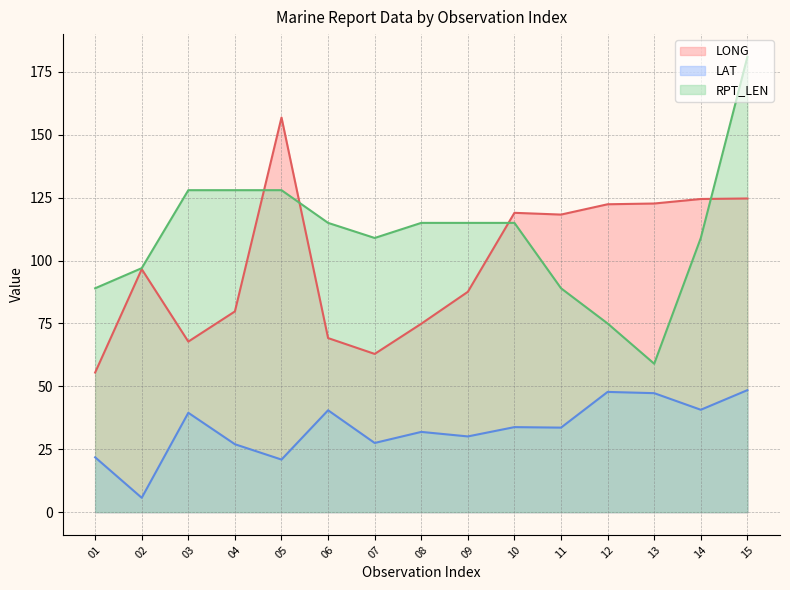

In LAT, how many points are lower than both neighbors (excluding endpoints)?

6